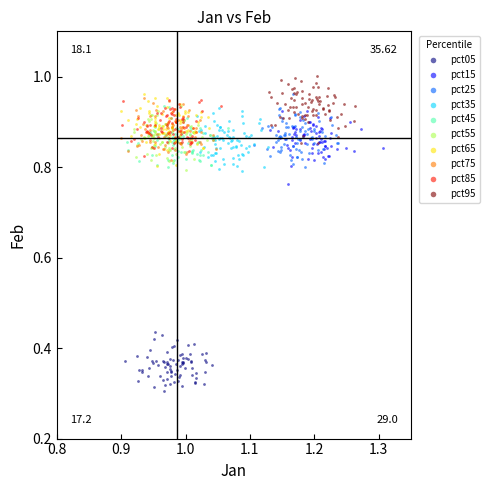

Which series reaches the minimum Y coordinate?

pct05